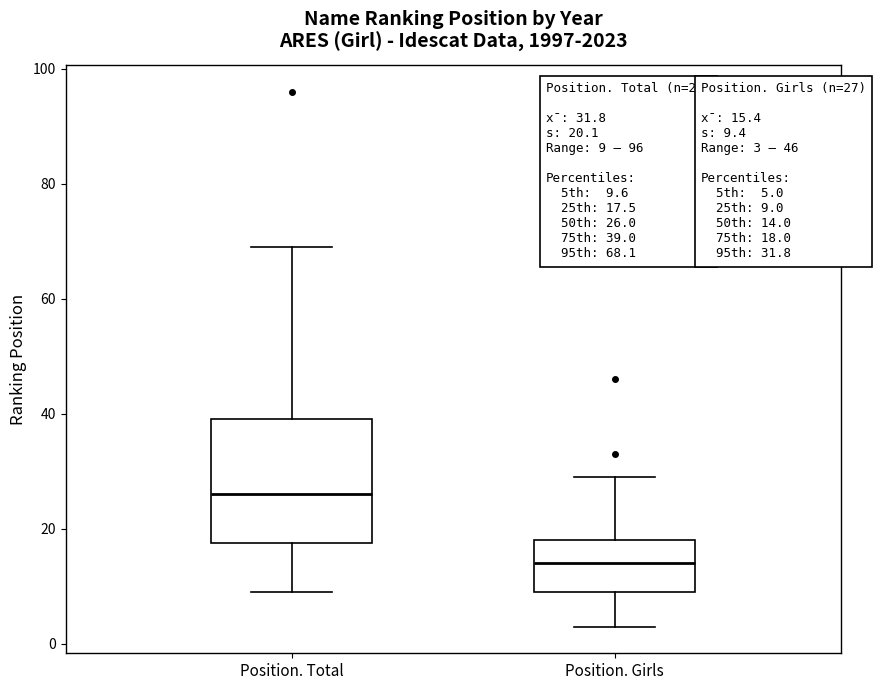

Comparing the boxes themselves (not the whiskers), which one is the tallest?

Position. Total